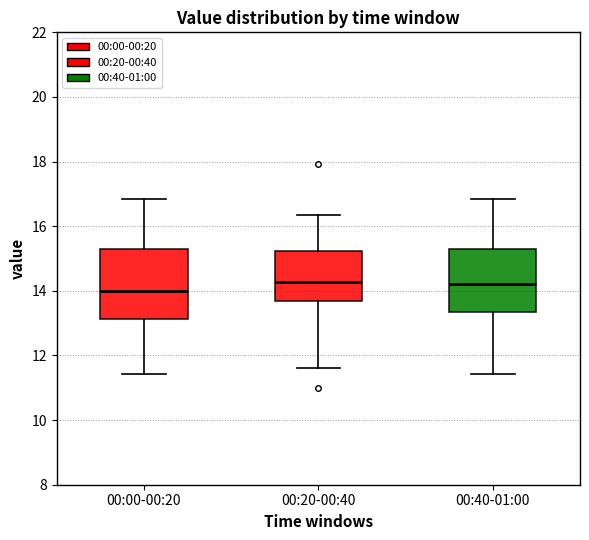

Reading left to right, transcribe this box plot: for each box, give where its median line is, the range the box spans, and where its two whiskers end, as read against the y-axis. The values are not printed on the chart, so give them approximately, as read against the axis.

00:00-00:20: median 14.0, box 13.2 to 15.4, whiskers 11.4 to 16.8
00:20-00:40: median 14.2, box 13.6 to 15.2, whiskers 11.6 to 16.4
00:40-01:00: median 14.2, box 13.4 to 15.4, whiskers 11.4 to 16.8